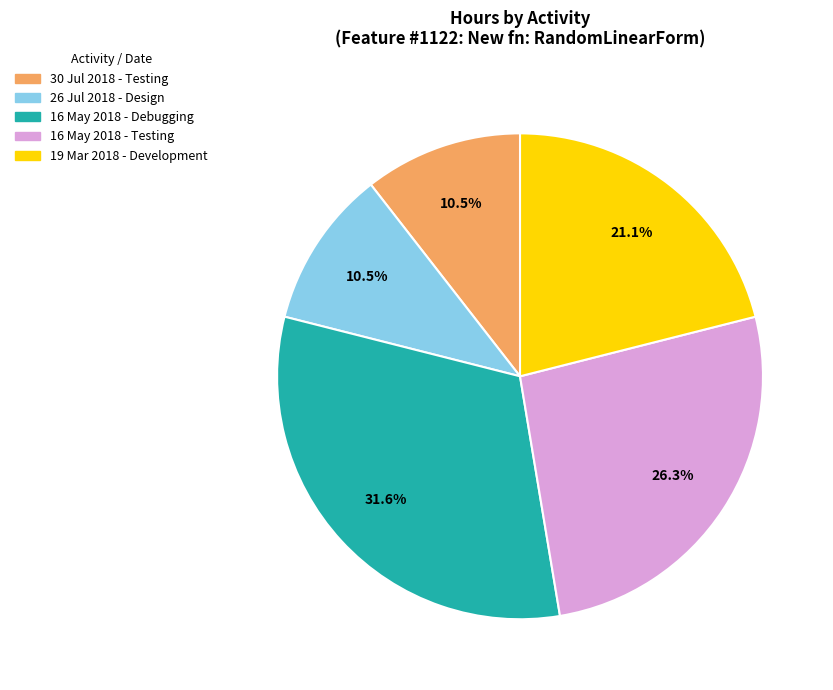

To the nearest percent, what is the average slice percentage?

20%